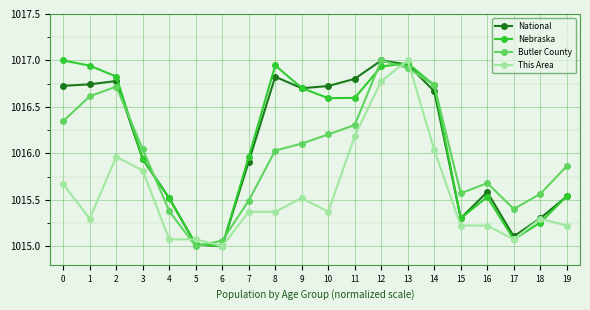

How many categories are shown in the chart?

20